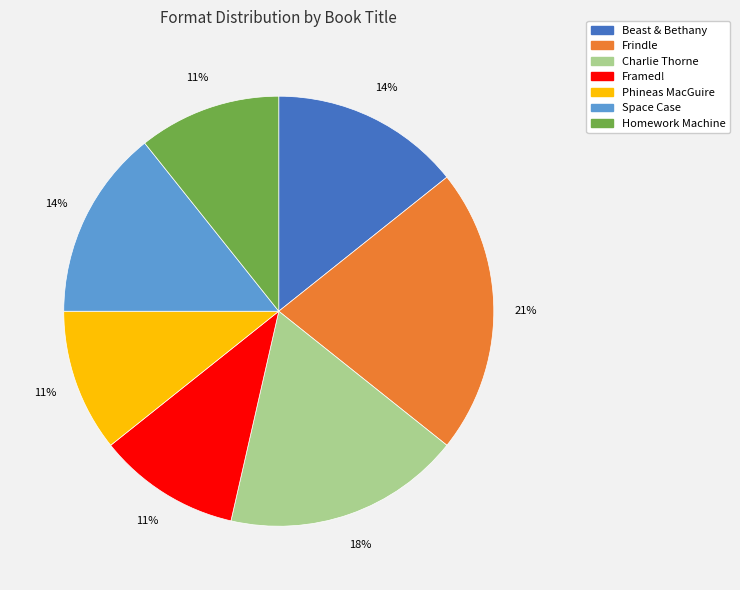

To the nearest percent, what is the average slice percentage?

14%